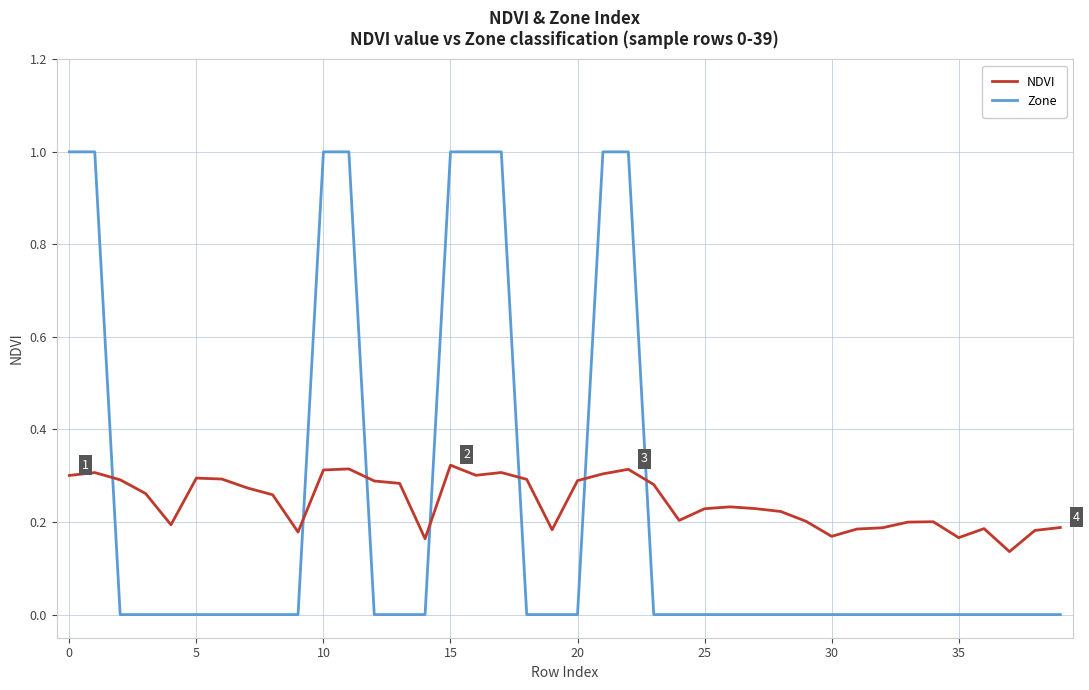

What is the highest value of the Zone series?

1.0